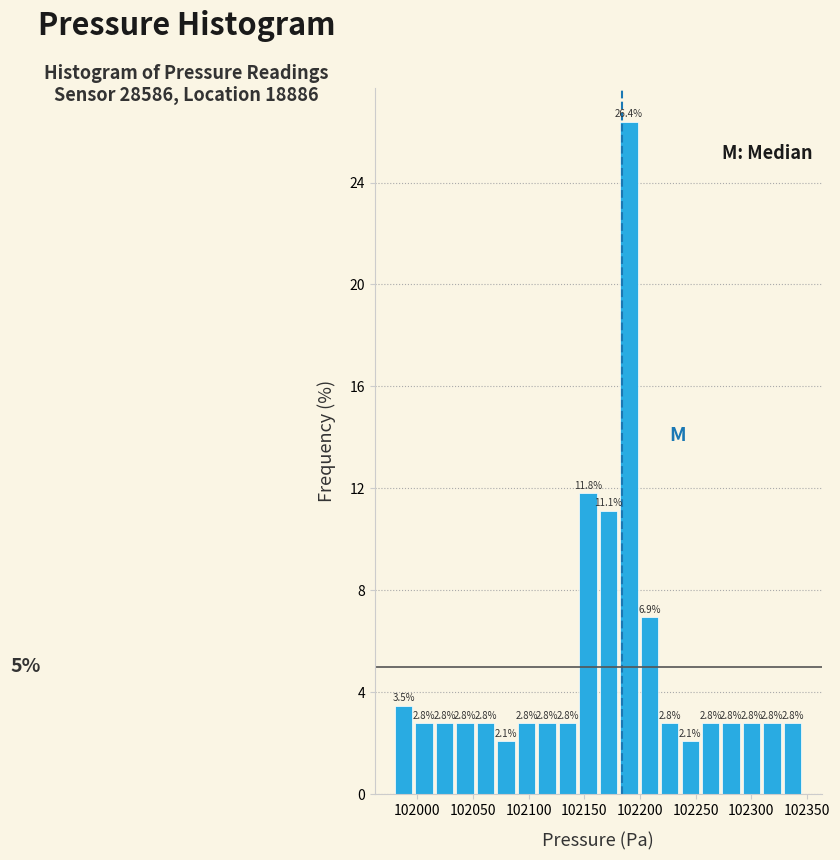

Around what value on the x-axis is the tallest bar? Give the approximate position of its centre, as read against the axis.

102190